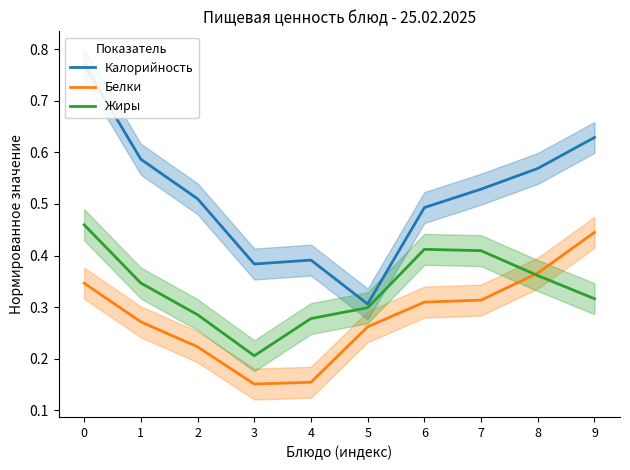

What is the smallest value displayed?

0.2